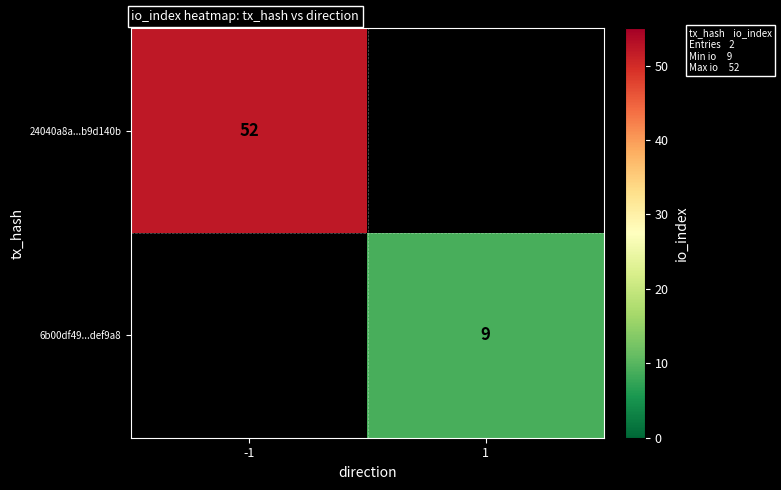

The 6b00df49...def9a8 series shows 2 at 1. True or false?

False